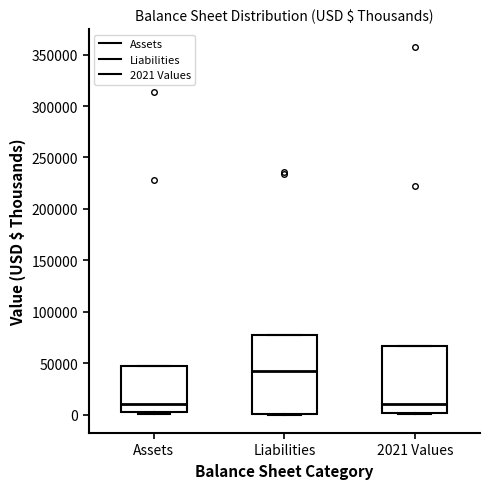

Which box's median line is the highest?

Liabilities